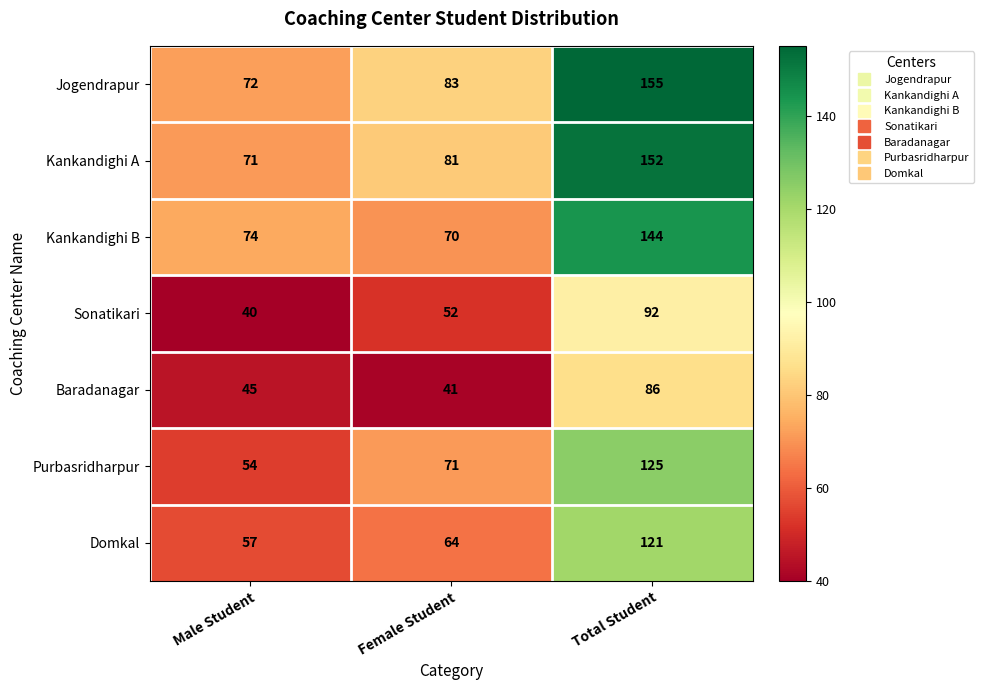

At which category does the chart reach its peak across all series?

Total Student